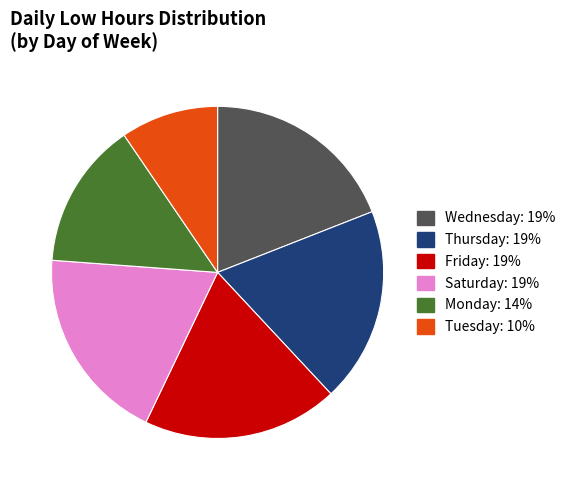

Count the number of slices in the pie.

6